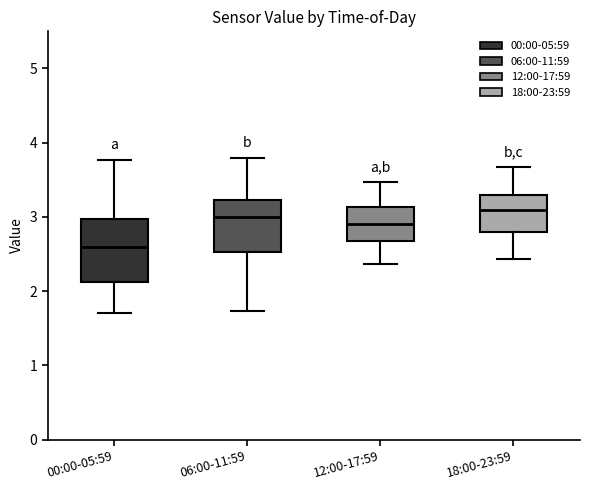

Reading left to right, read every box against the y-axis: the position of its median line, the range the box covers, and the ends of its whiskers. The values are not printed on the chart, so give them approximately, as read against the axis.

00:00-05:59: median 2.6, box 2.1 to 3.0, whiskers 1.7 to 3.8
06:00-11:59: median 3.0, box 2.5 to 3.2, whiskers 1.7 to 3.8
12:00-17:59: median 2.9, box 2.7 to 3.1, whiskers 2.4 to 3.5
18:00-23:59: median 3.1, box 2.8 to 3.3, whiskers 2.4 to 3.7